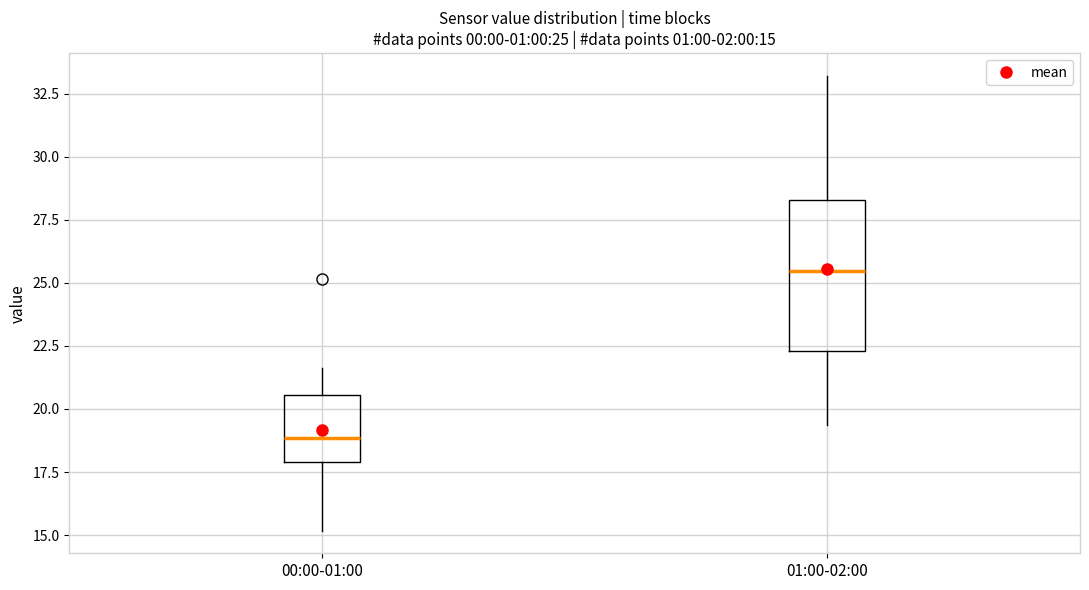

Which box's median line is the lowest?

00:00-01:00